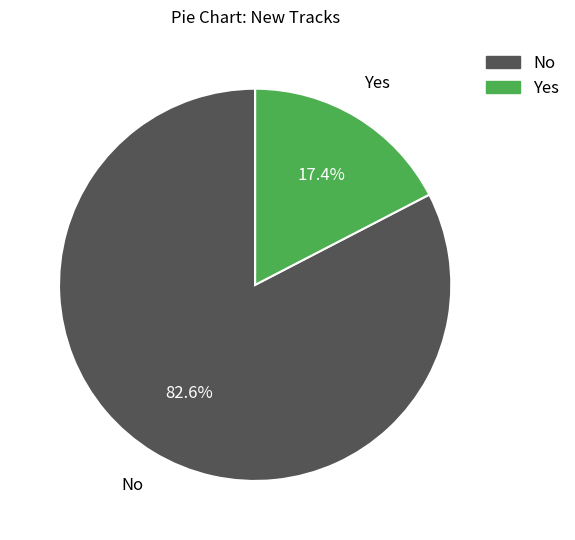

To the nearest percent, what is the difference between the Yes and No slice percentages?

65%